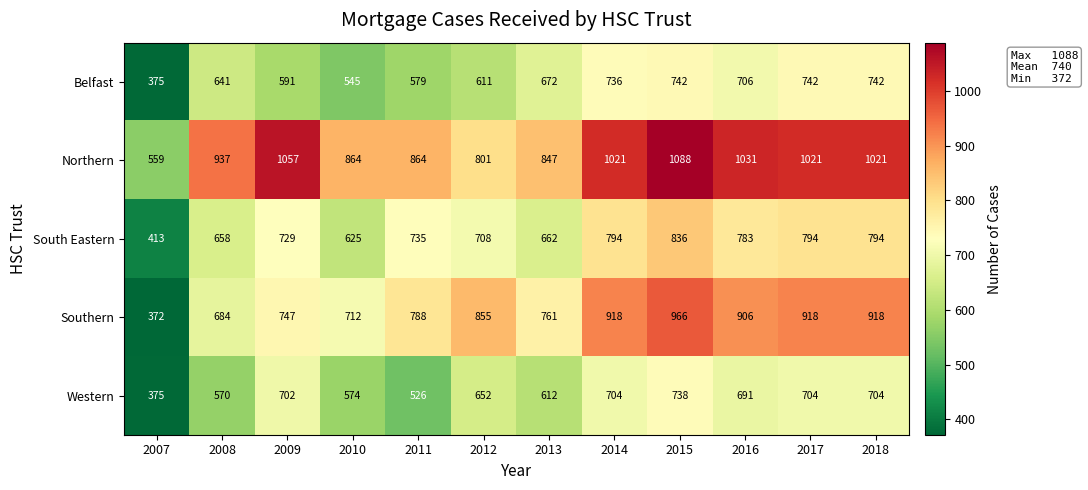

Where is South Eastern nearest to the value 624?

2010